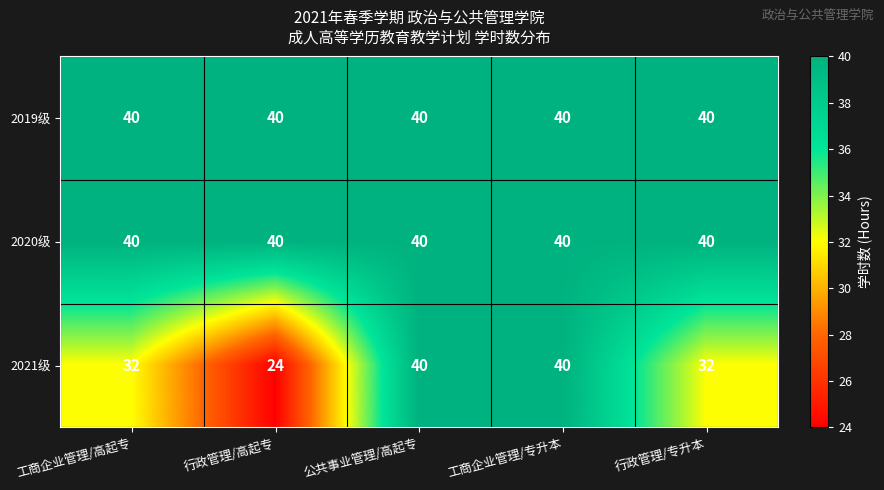

Reading right to left, what are all the values shown in this chart?

2019级: 40	40	40	40	40
2020级: 40	40	40	40	40
2021级: 32	40	40	24	32